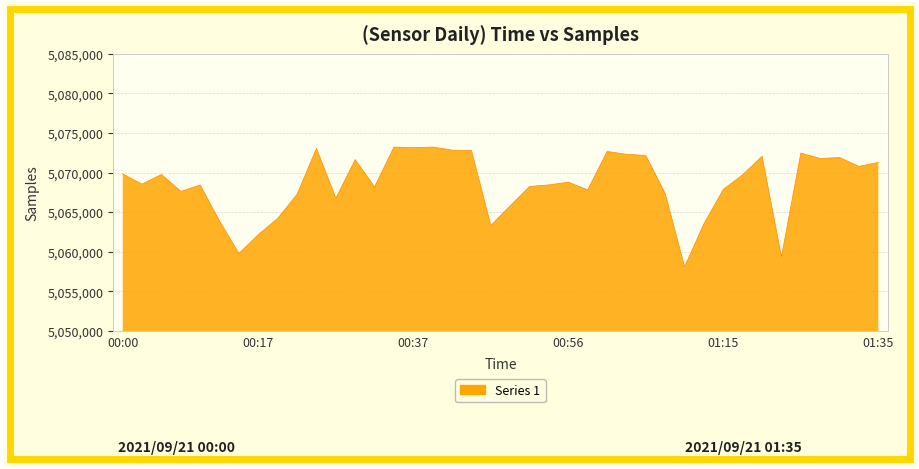

What is the minimum value shown in the chart?

5058101